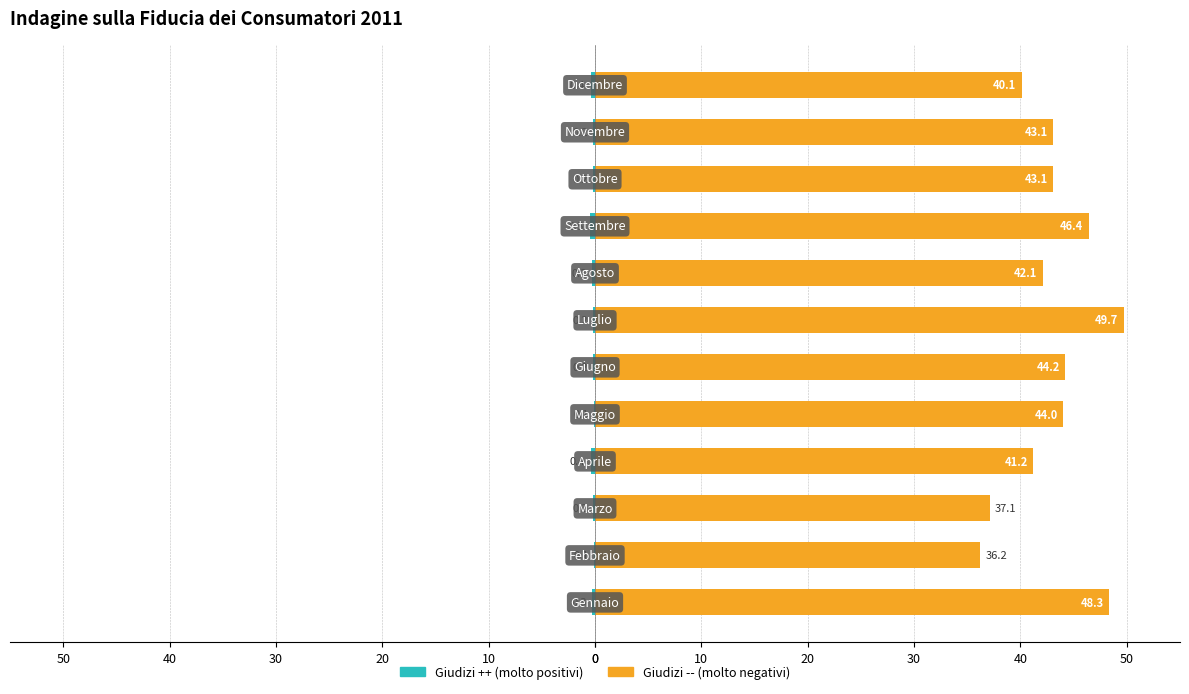

What is the difference between the maximum and minimum values in the Giudizi -- series?

13.5